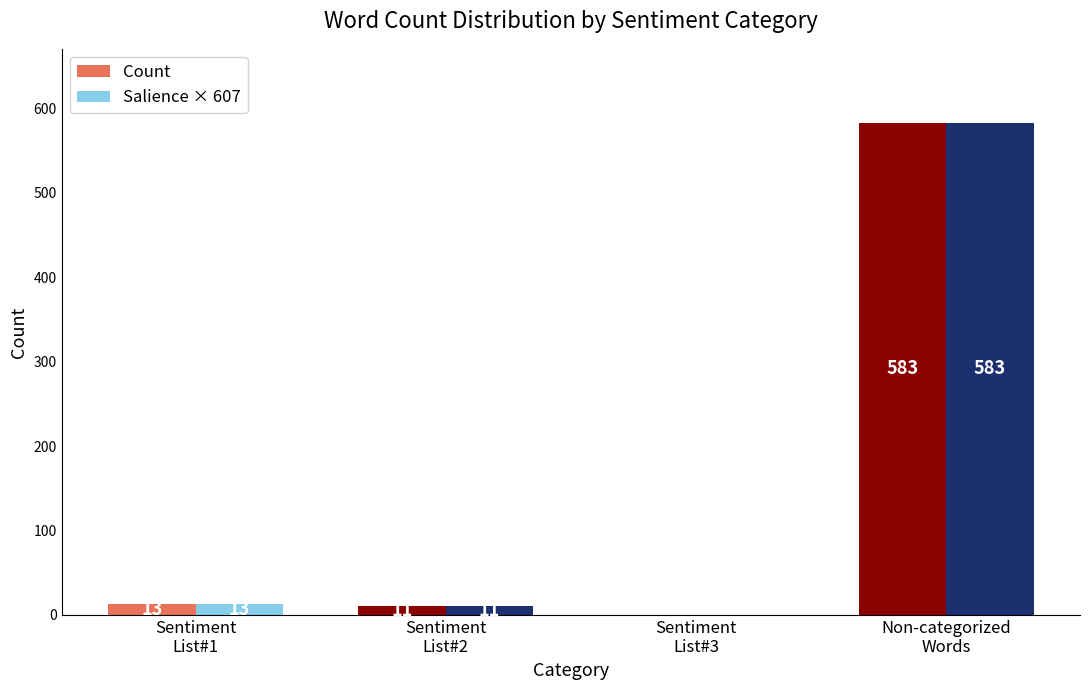

What is the maximum value for Salience × 607?

583